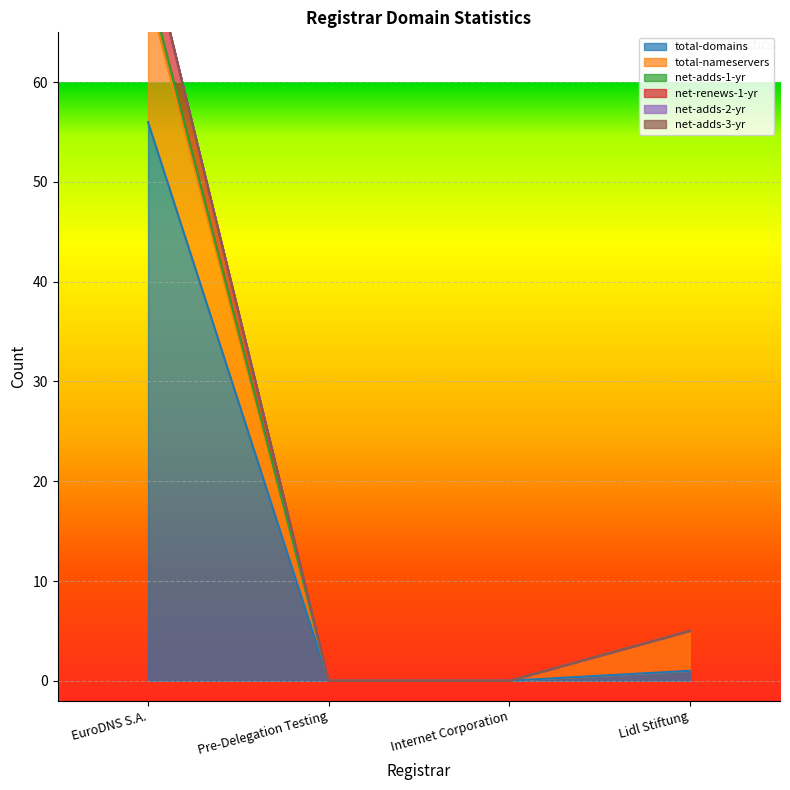

List the labels in order of net-adds-1-yr value, largest first.

EuroDNS S.A., Lidl Stiftung, Pre-Delegation Testing, Internet Corporation